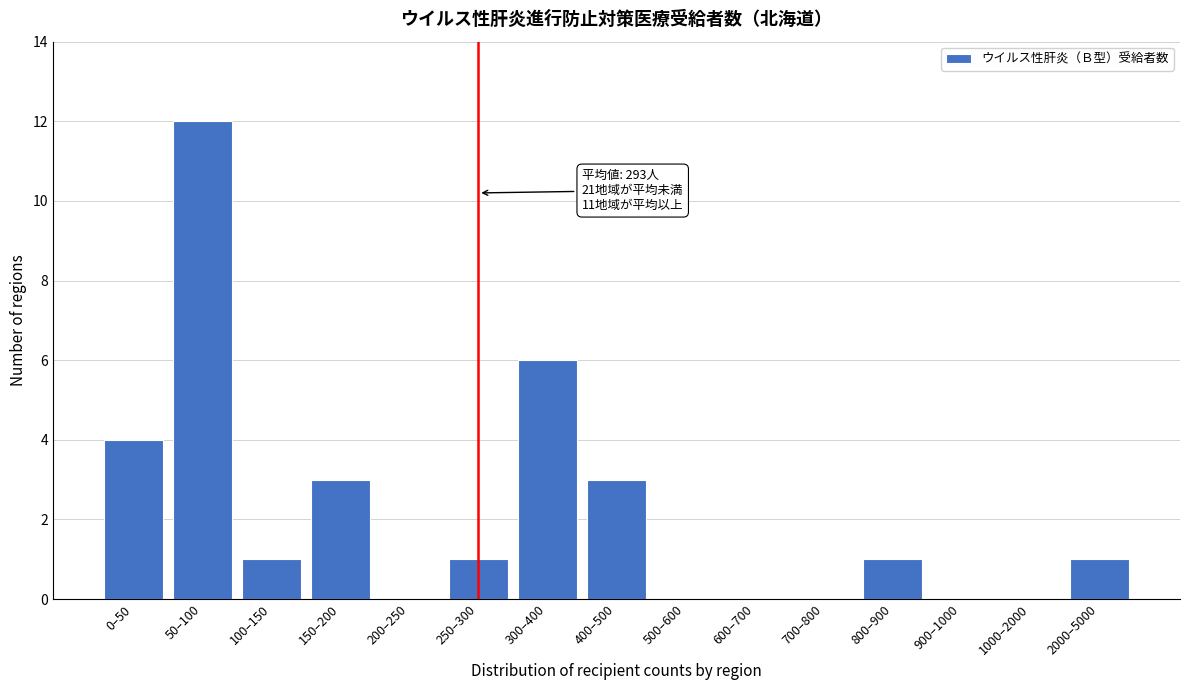

Reading left to right, what are all the values shown in this chart?

0–50=4	50–100=12	100–150=1	150–200=3	200–250=0	250–300=1	300–400=6	400–500=3	500–600=0	600–700=0	700–800=0	800–900=1	900–1000=0	1000–2000=0	2000–5000=1